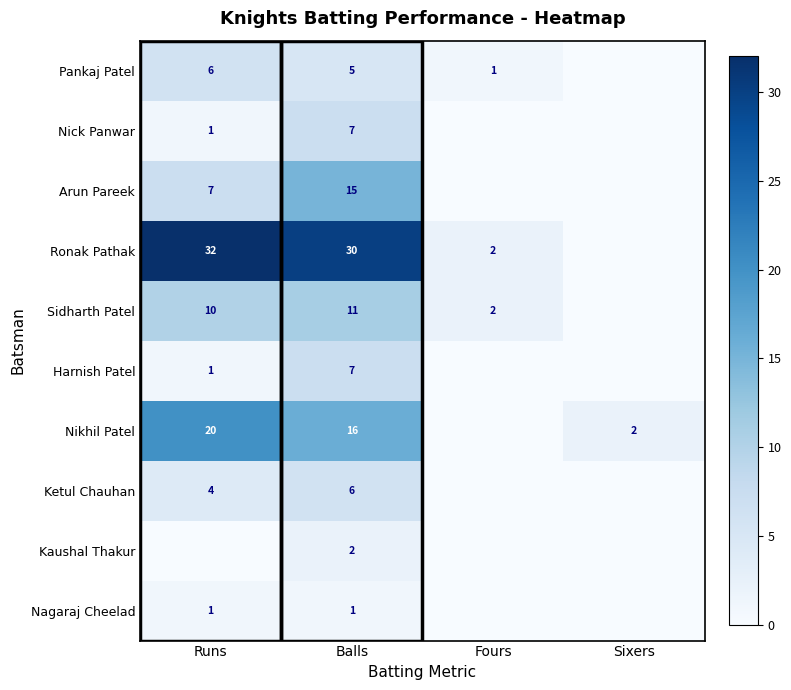

At which category is the sum across all series the highest?

Balls